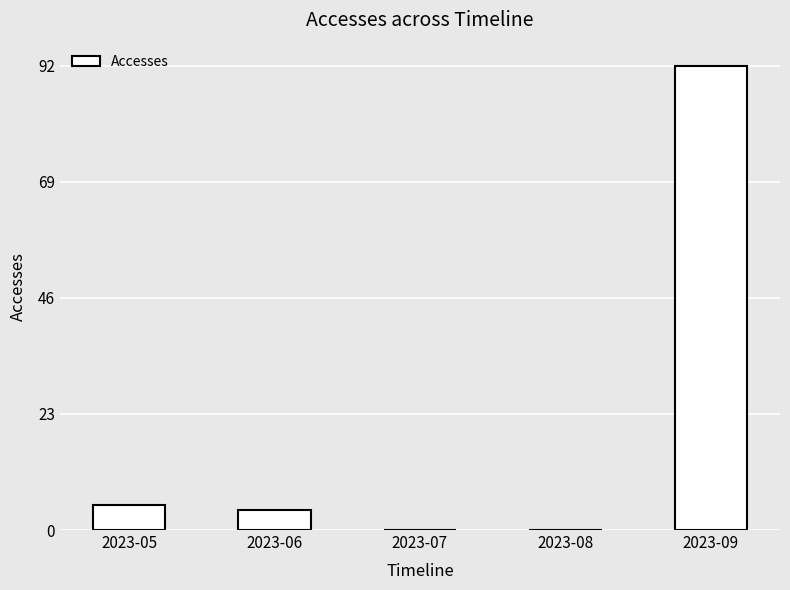

Reading left to right, transcribe all the data shown in this chart.

2023-05=5	2023-06=4	2023-07=0	2023-08=0	2023-09=92